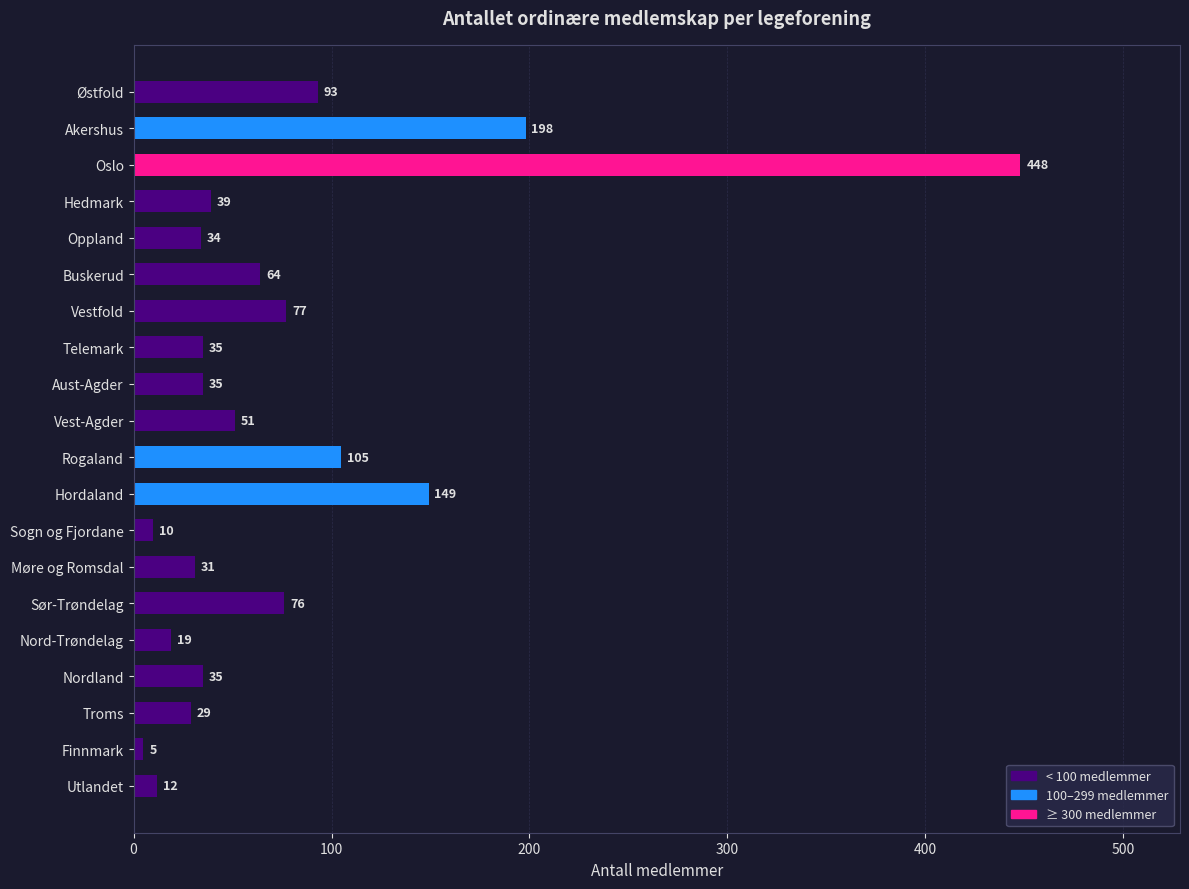

What is the value of the 10th bar from the top?

51